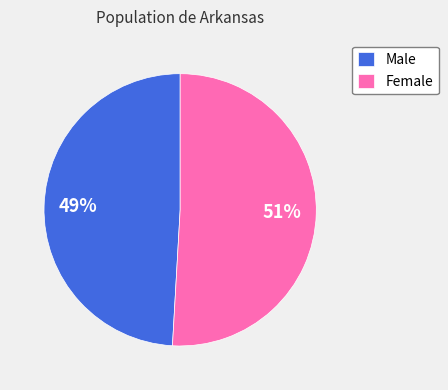

Rank the categories by value from highest to lowest.

Female, Male